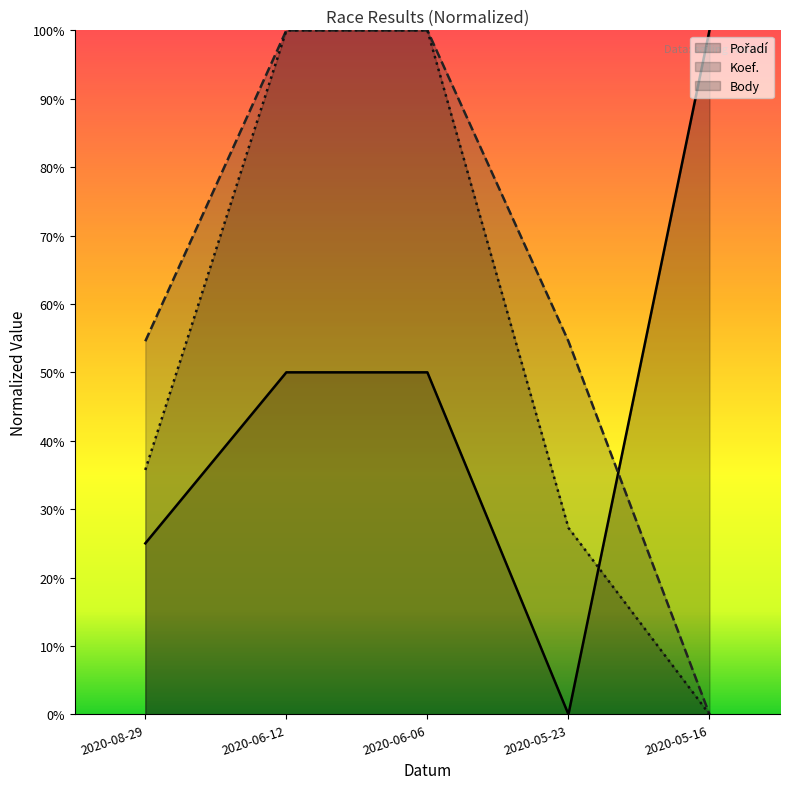

Reading right to left, list all the values displayed in this chart.

Pořadí: 2020-05-16=1.0	2020-05-23=0.0	2020-06-06=0.5	2020-06-12=0.5	2020-08-29=0.2
Koef.: 2020-05-16=0.0	2020-05-23=0.5	2020-06-06=1.0	2020-06-12=1.0	2020-08-29=0.5
Body: 2020-05-16=0.0	2020-05-23=0.3	2020-06-06=1.0	2020-06-12=1.0	2020-08-29=0.4